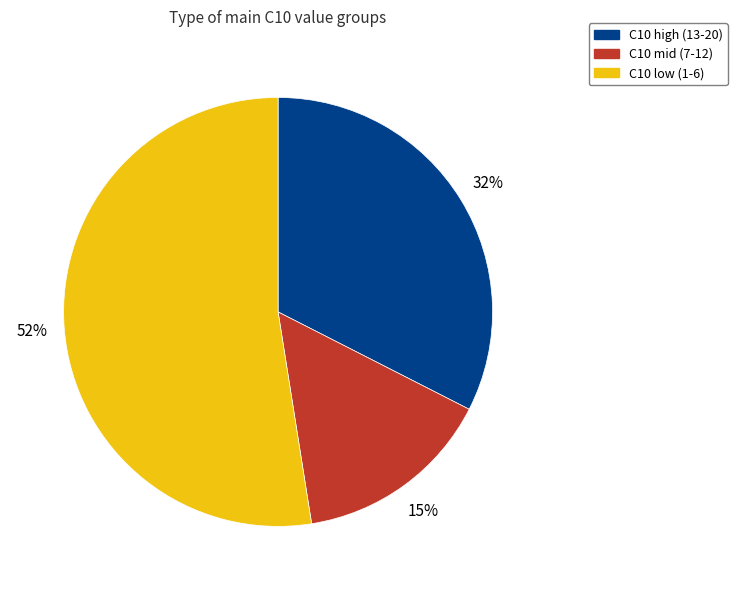

To the nearest percent, what is the average slice percentage?

33%